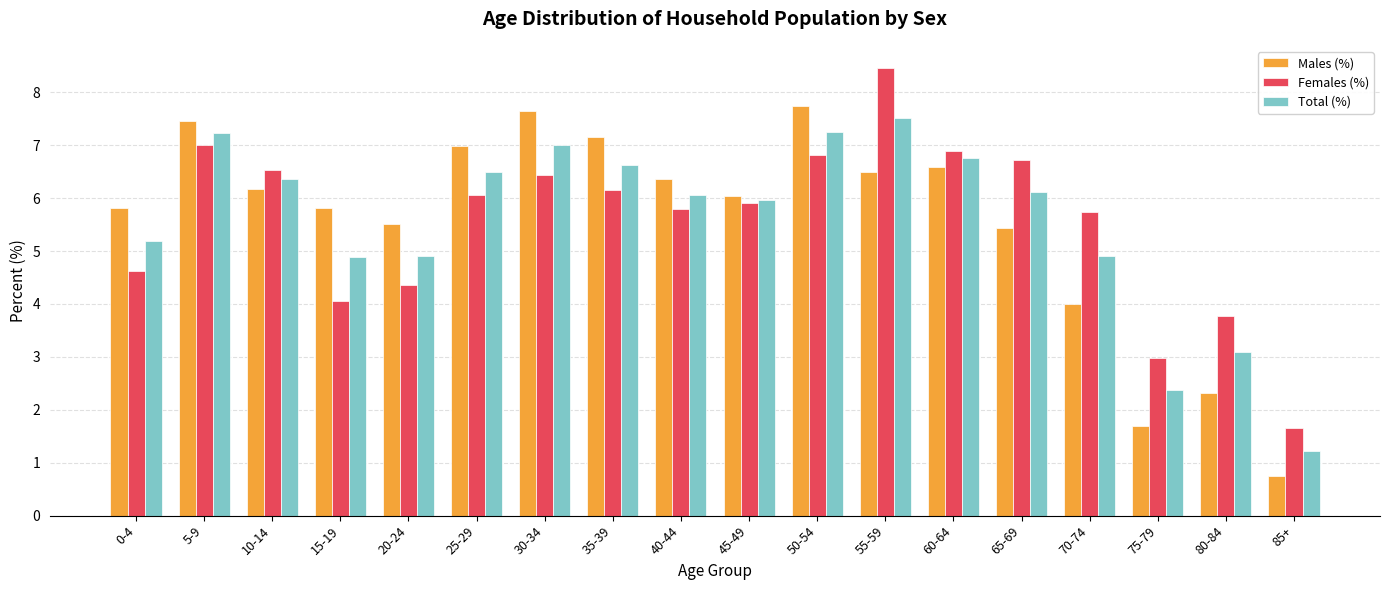

At which category is the sum across all series the highest?

55-59